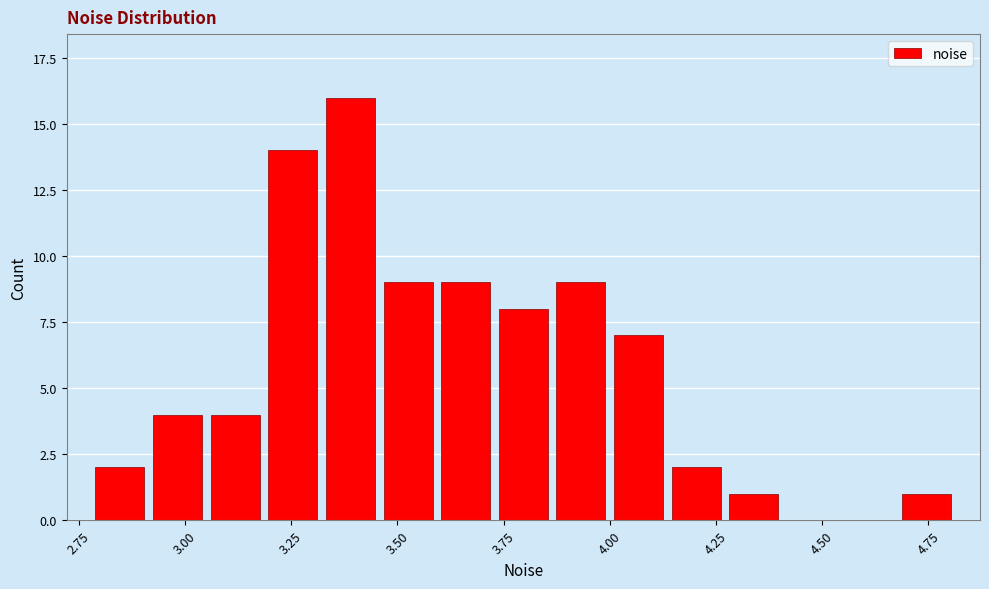

Read against the x-axis, roughly where is the centre of the tallest bar?

3.40